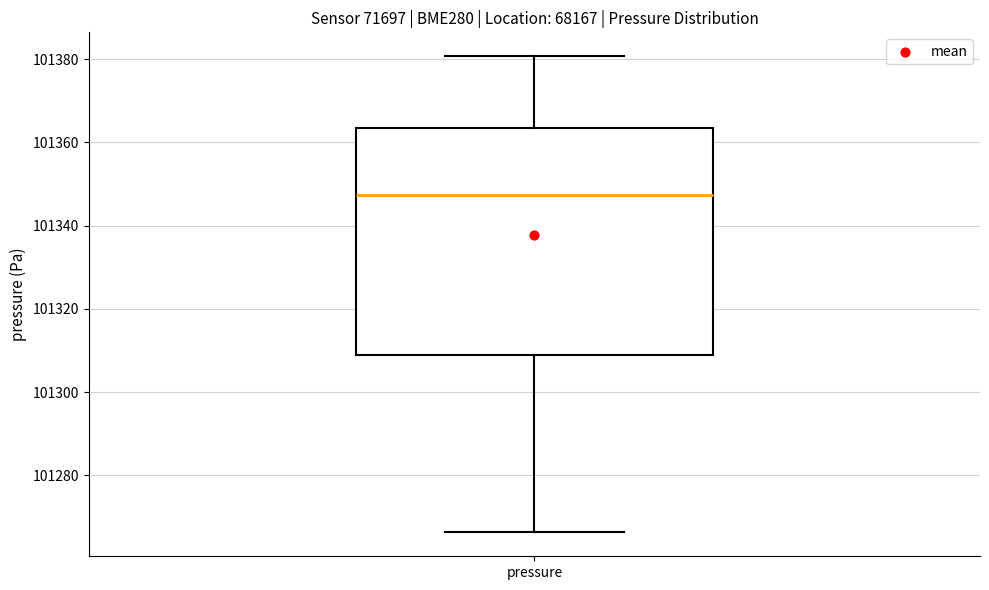

Transcribe this box plot: give where the median line is, the range the box spans, and where the two whiskers end, as read against the y-axis. The values are not printed on the chart, so give them approximately, as read against the axis.

median 101348, box 101308 to 101364, whiskers 101266 to 101380